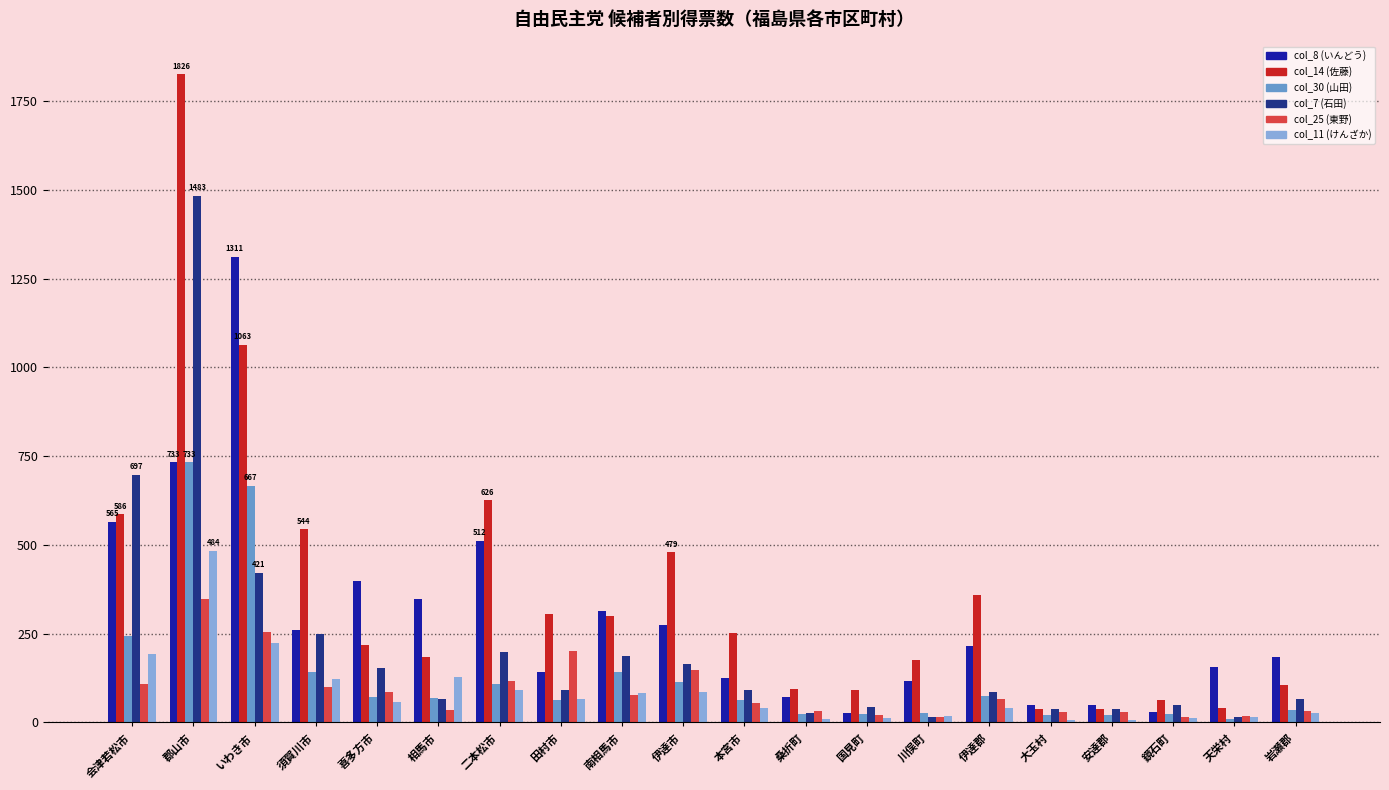

What value does the col_30 (山田) series have at 桑折町, to the nearest 10?

20